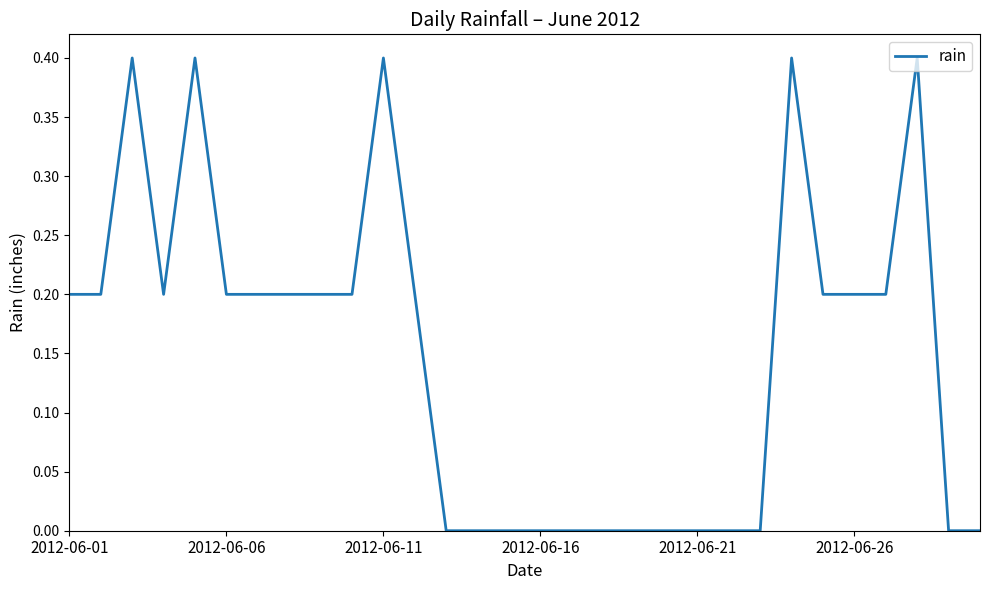

What is the maximum value shown in the chart?

0.4